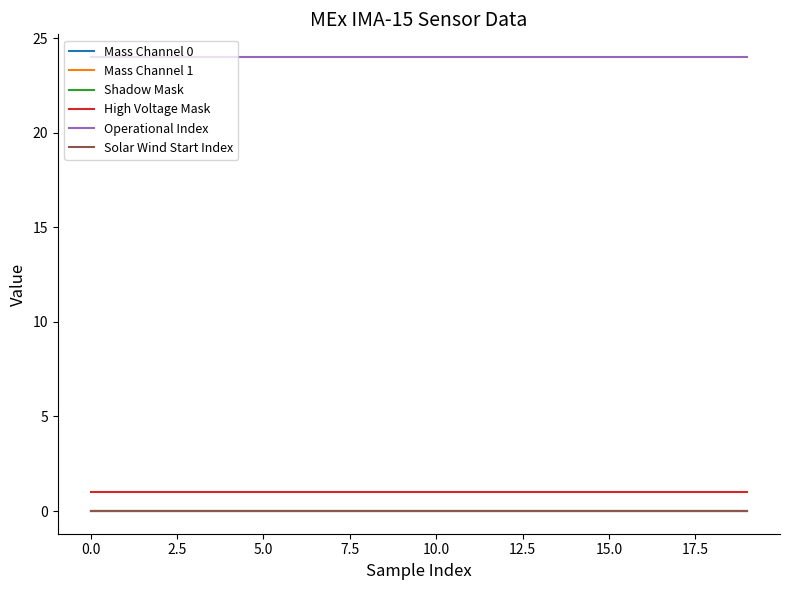

Does the chart display data point markers on the line(s)?

No